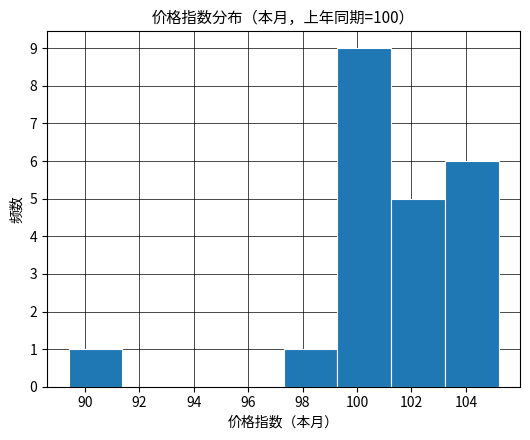

Over which range of the x-axis is the bar tallest?

99.2 to 101.2